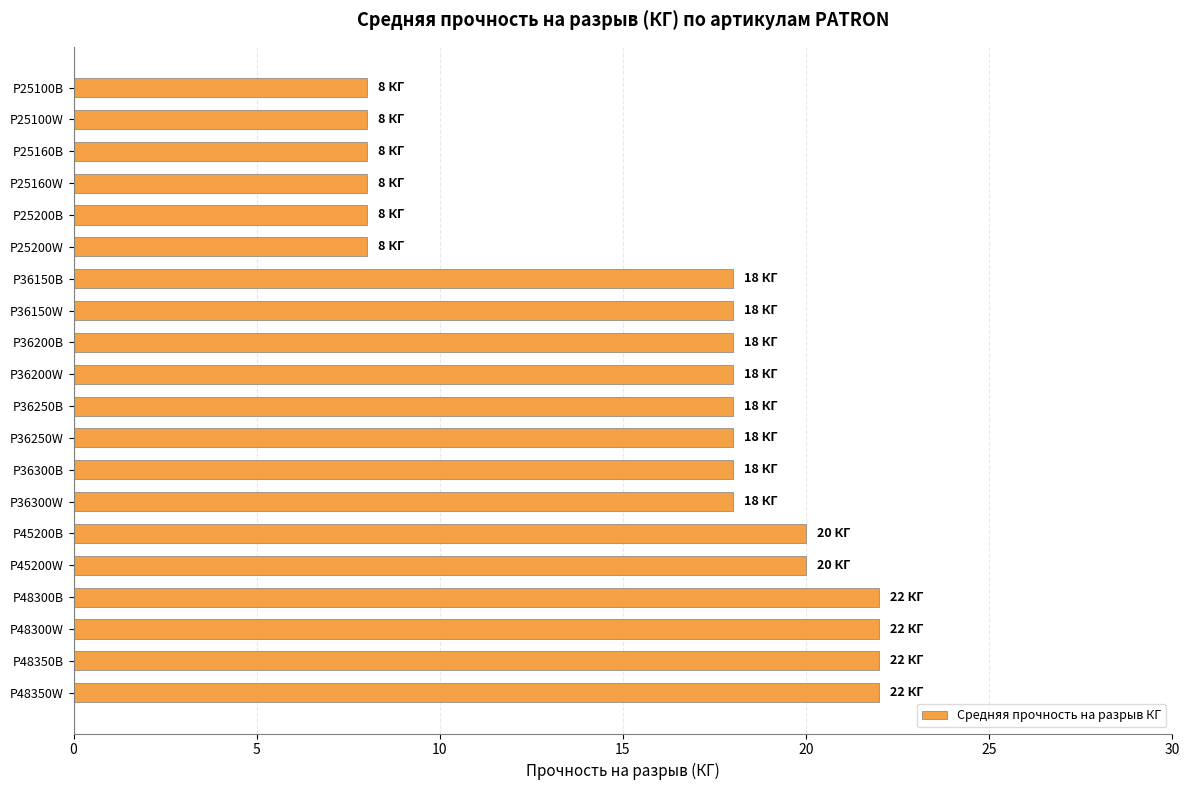

What is the change in value from P25160B to P48350W?

+14